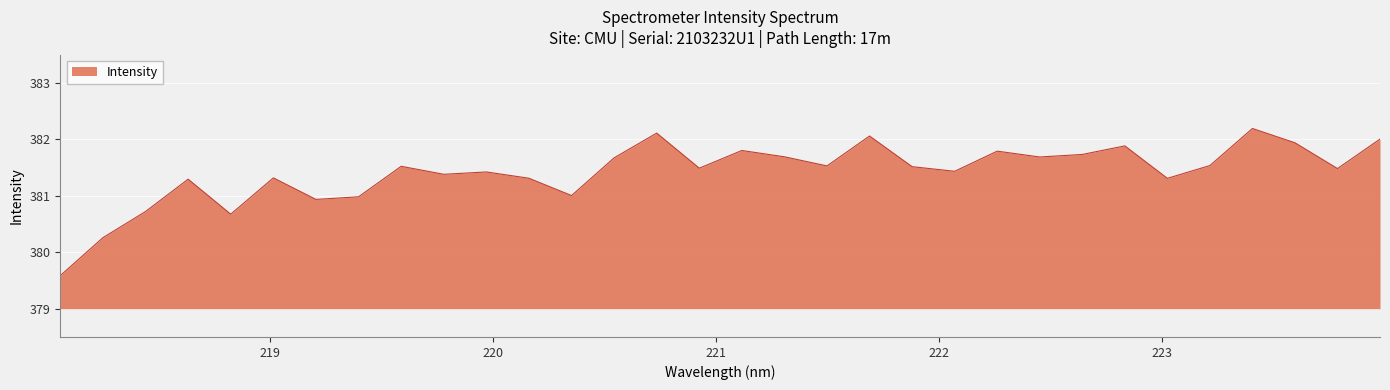

What is the minimum value shown in the chart?

379.6